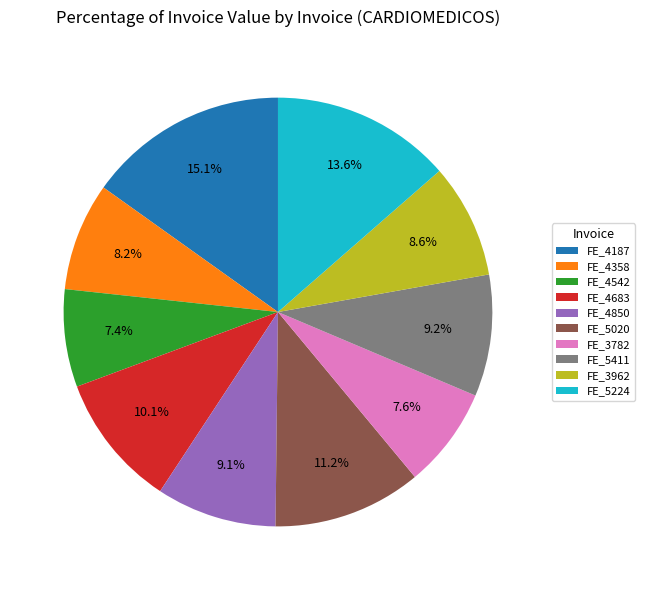

To the nearest percent, what is the difference between the FE_4542 and FE_4358 slice percentages?

1%